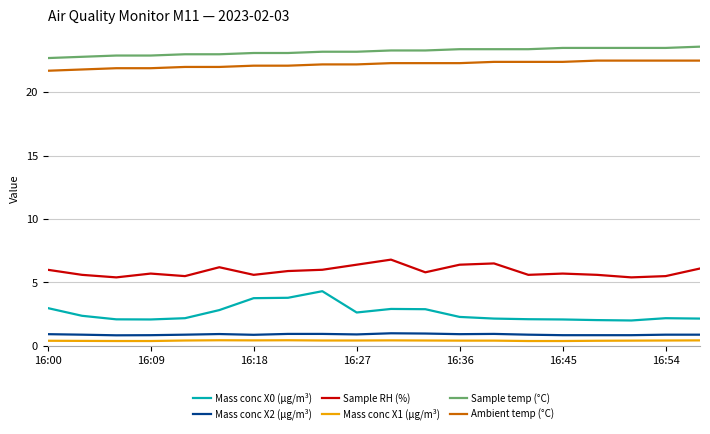

What are all the series names shown in the legend?

Mass conc X0 (μg/m³), Mass conc X2 (μg/m³), Sample RH (%), Mass conc X1 (μg/m³), Sample temp (°C), Ambient temp (°C)